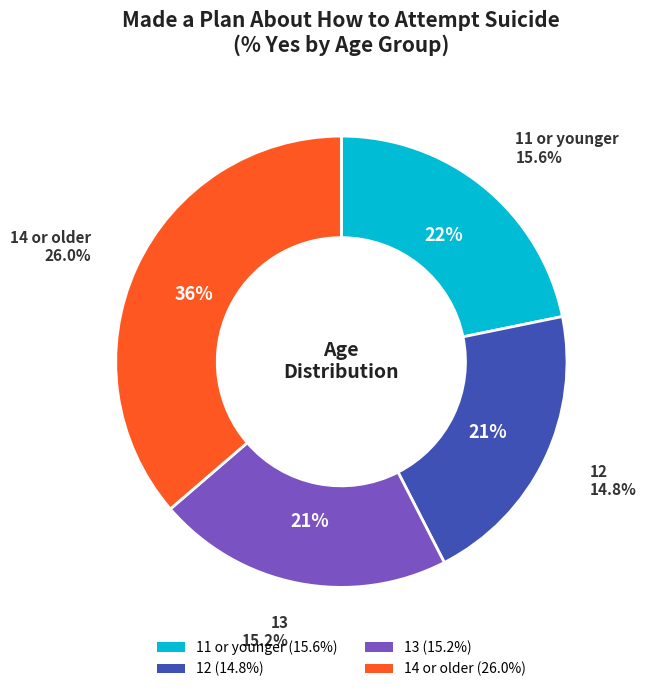

What is the change in value from 13 to 14 or older?

+10.8